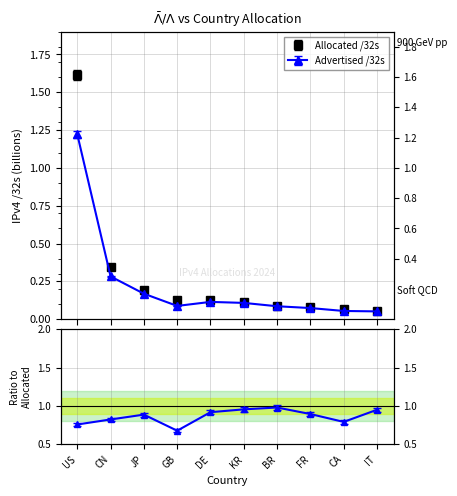

Which series changed the most between KR and BR?

Allocated /32s